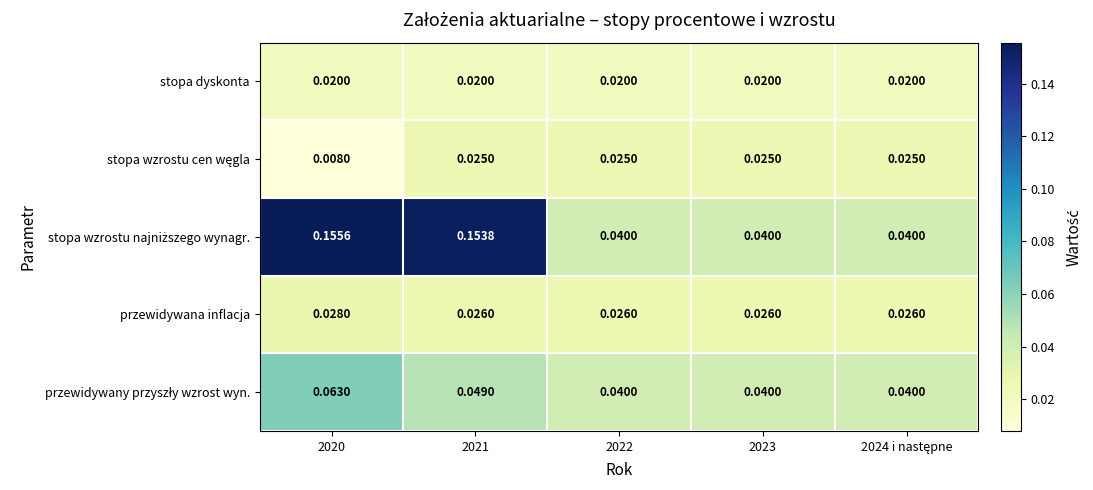

Which has a higher value, 2021 or 2022?

2021